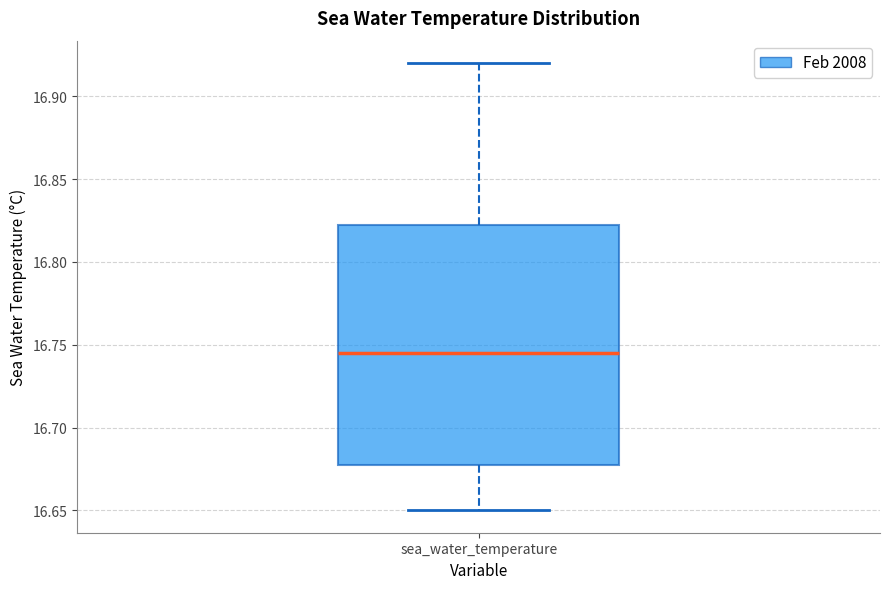

Read this box plot against the y-axis: the position of the median line, the range covered by the box, and the ends of both whiskers. The values are not printed on the chart, so give them approximately, as read against the axis.

median 16.745, box 16.680 to 16.825, whiskers 16.650 to 16.920